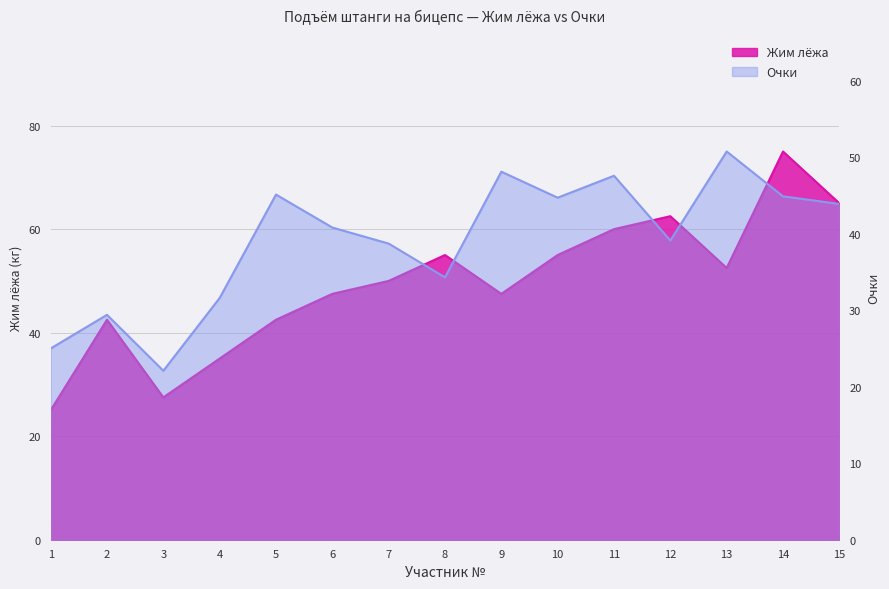

Between 1 and 15, which series saw the biggest shift?

Жим лёжа